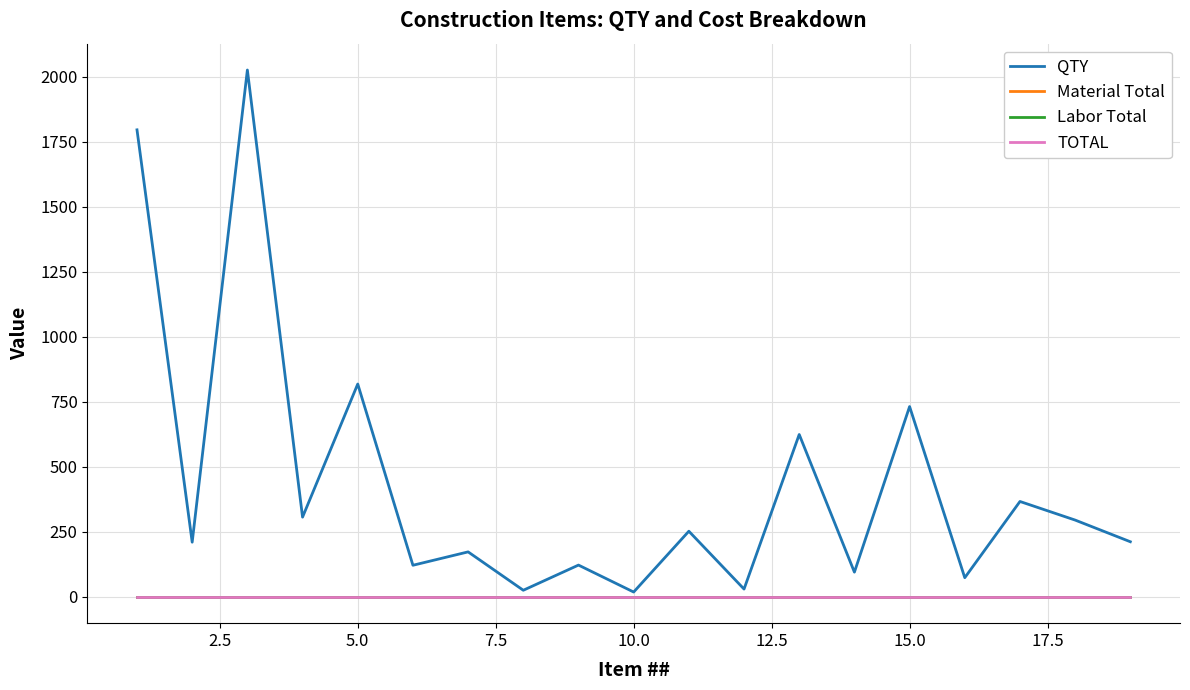

True or false: TOTAL and Material Total intersect in this chart.

False